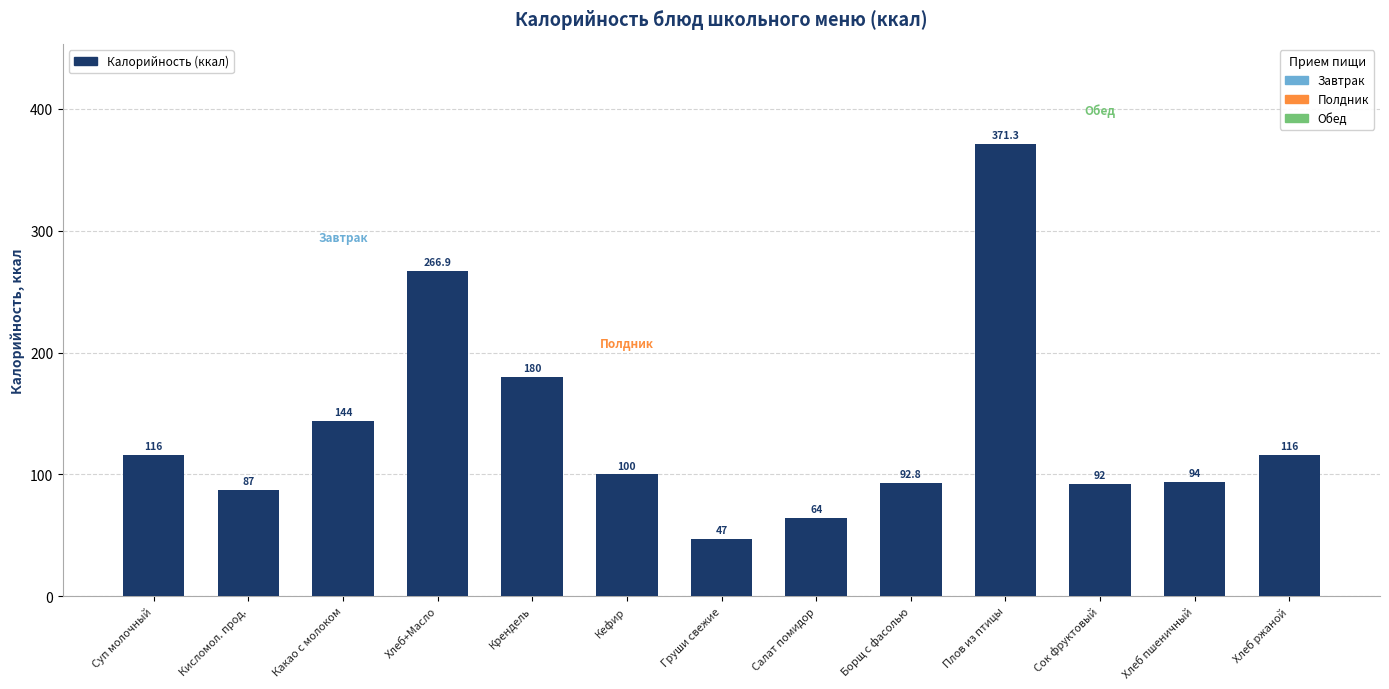

The value at Груши свежие is 79.2. True or false?

False